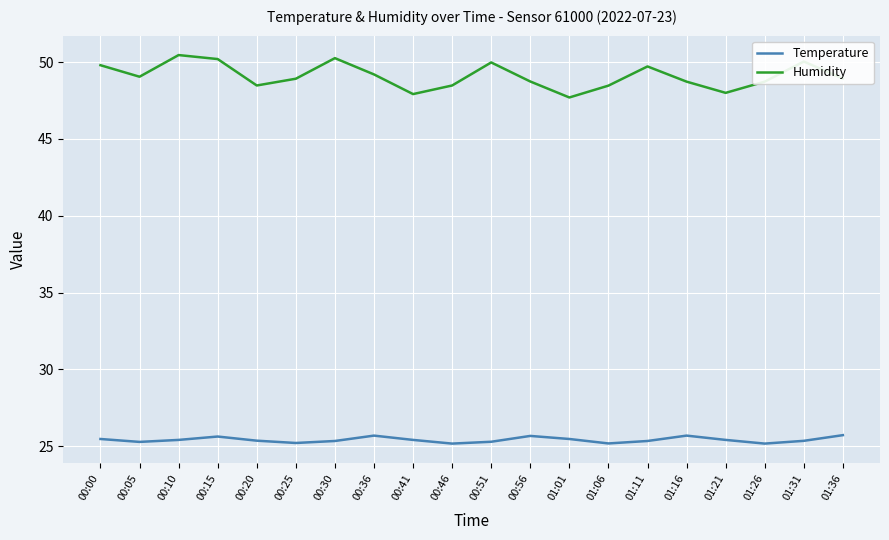

What is the minimum value for Temperature?

25.2